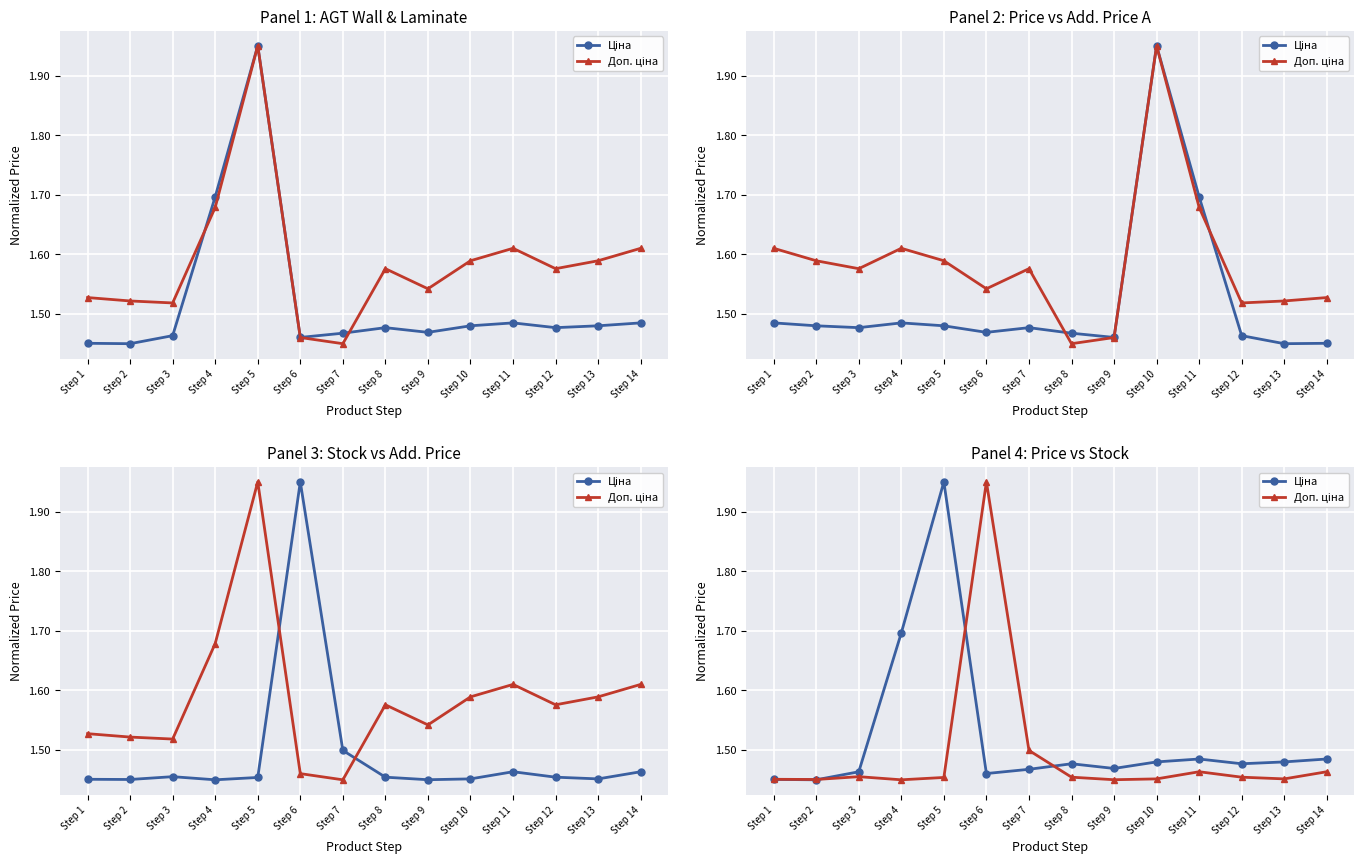

What are all the series names shown in the legend?

Ціна, Доп. ціна